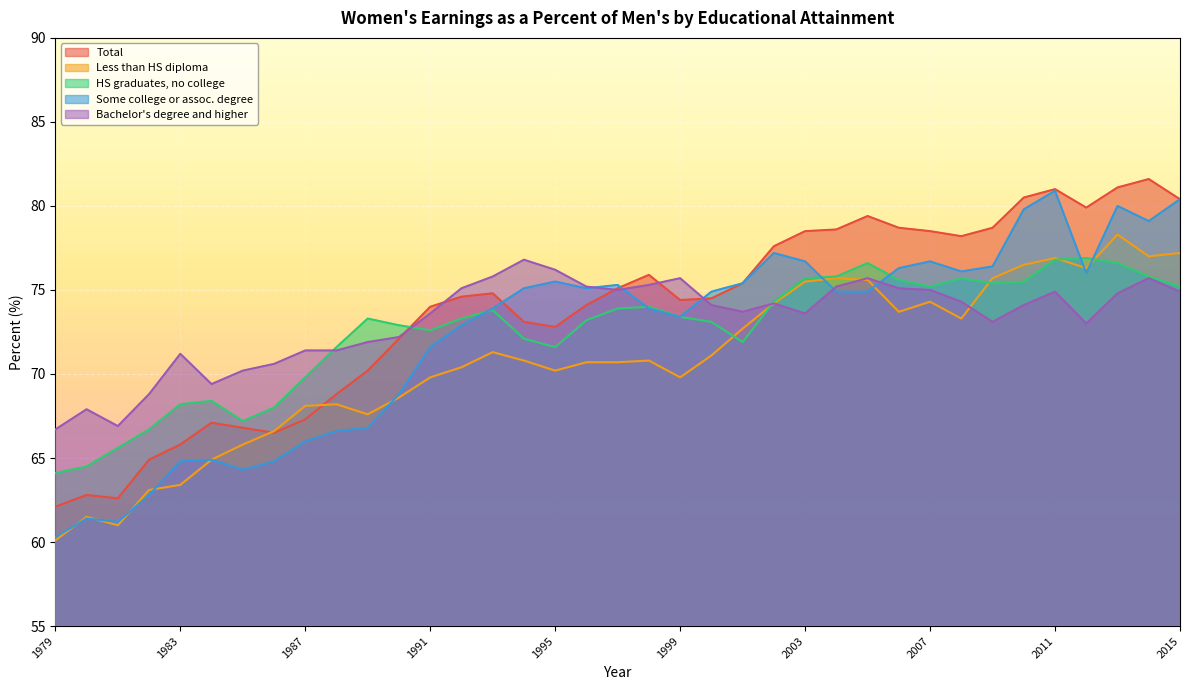

What is the total value across all series at 2007?

379.7